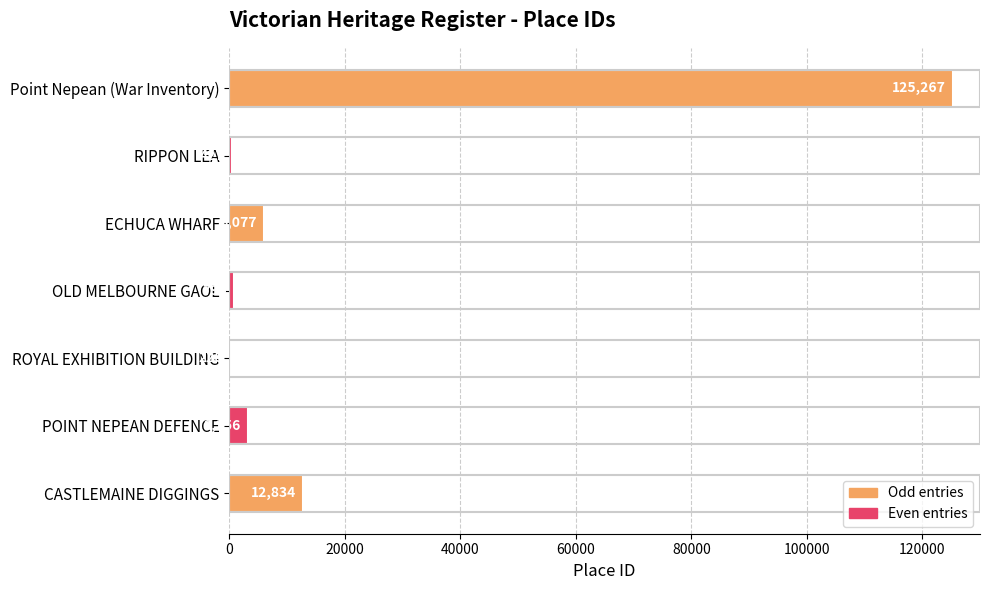

What is the sum of all values?

148885